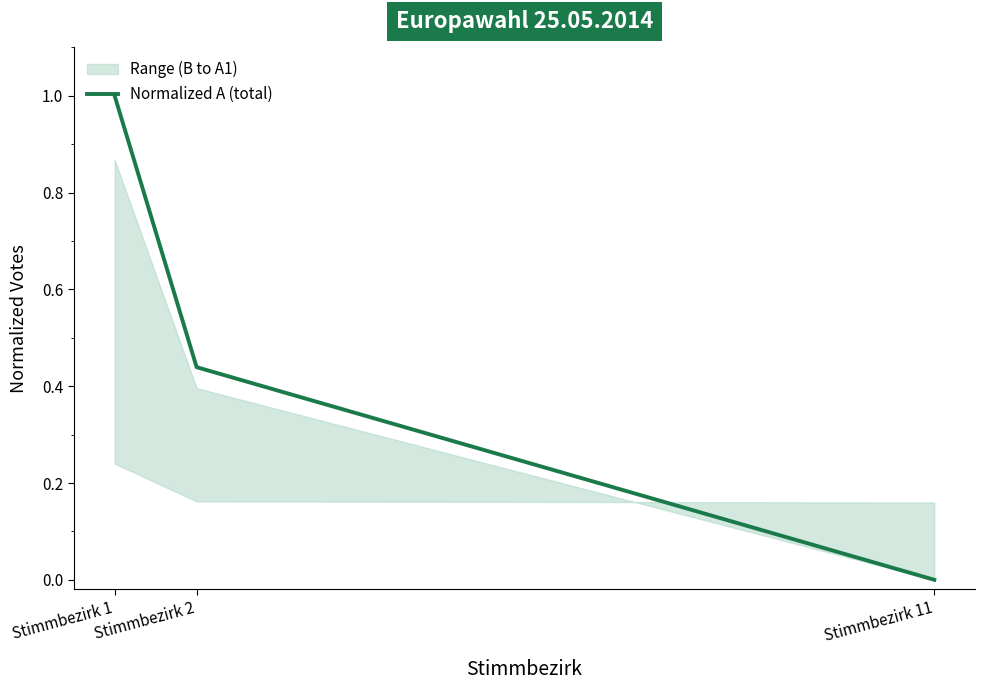

List the labels in order of value, smallest first.

Stimmbezirk 11, Stimmbezirk 2, Stimmbezirk 1